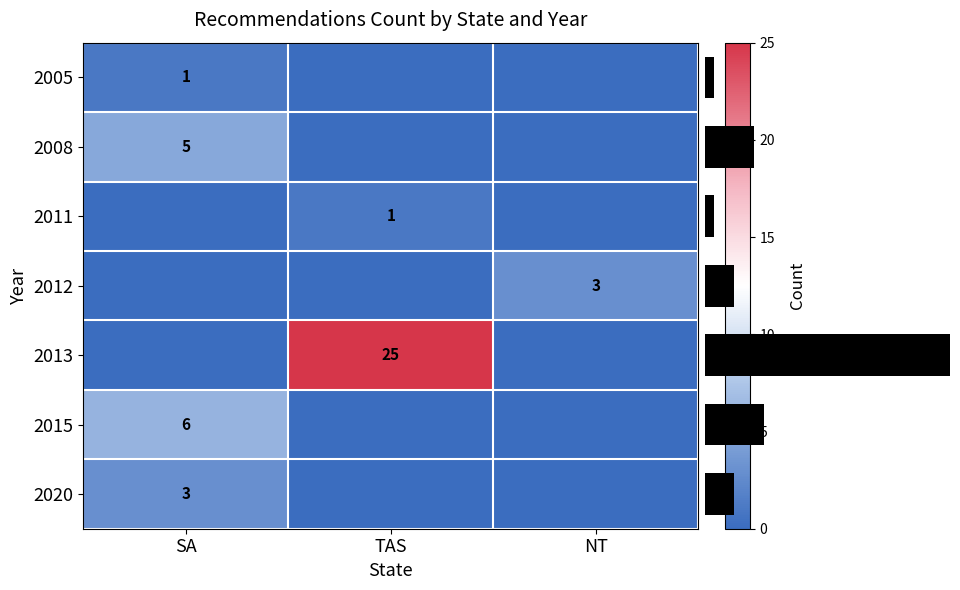

Which category has the lowest value across all series?

TAS